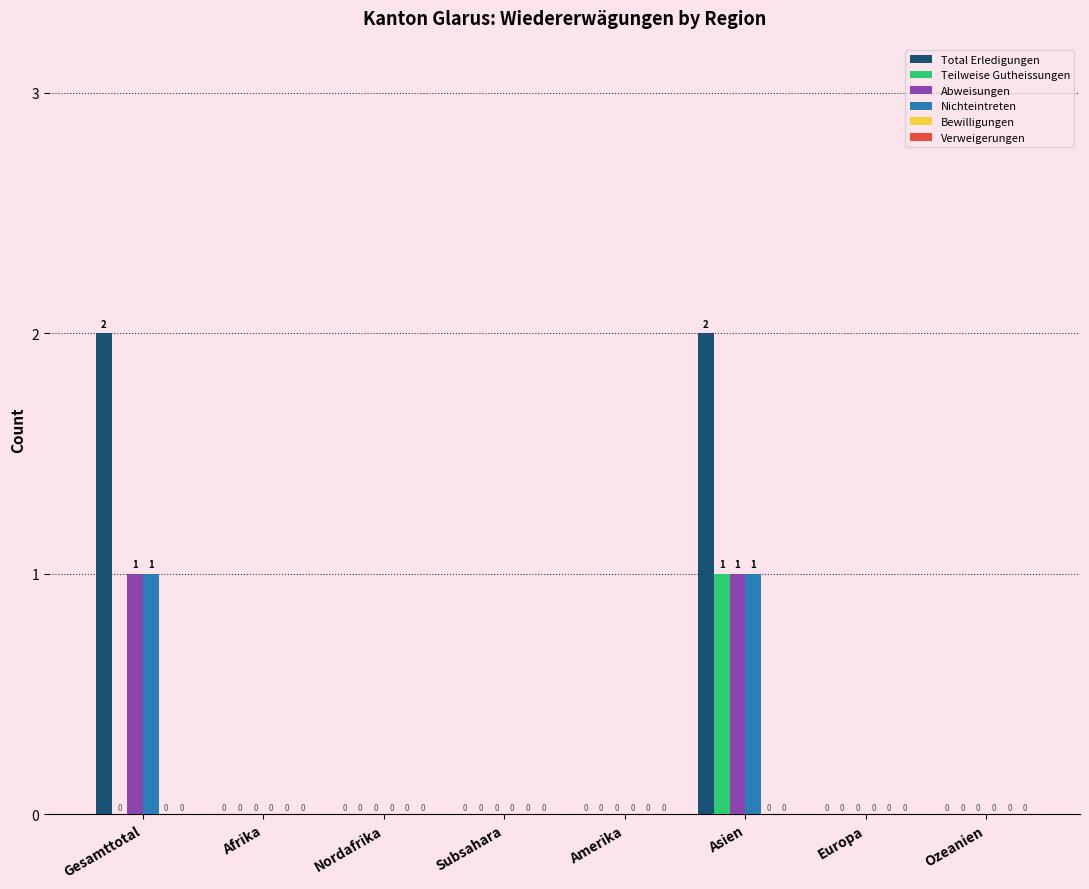

Between Afrika and Asien, which series saw the biggest shift?

Total Erledigungen